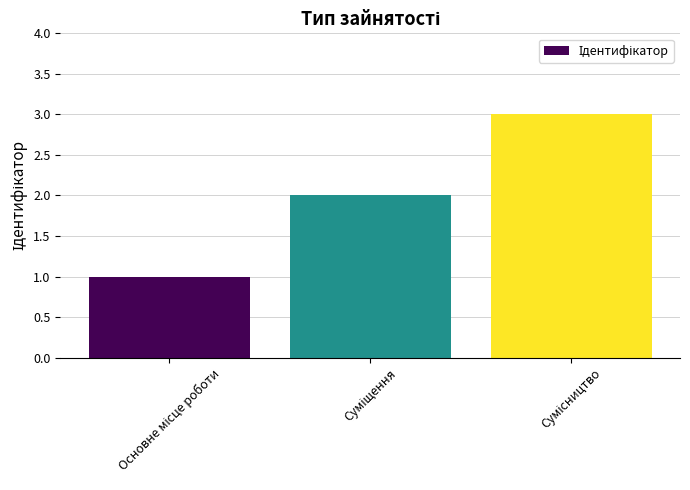

Reading left to right, transcribe all the data shown in this chart.

1	2	3